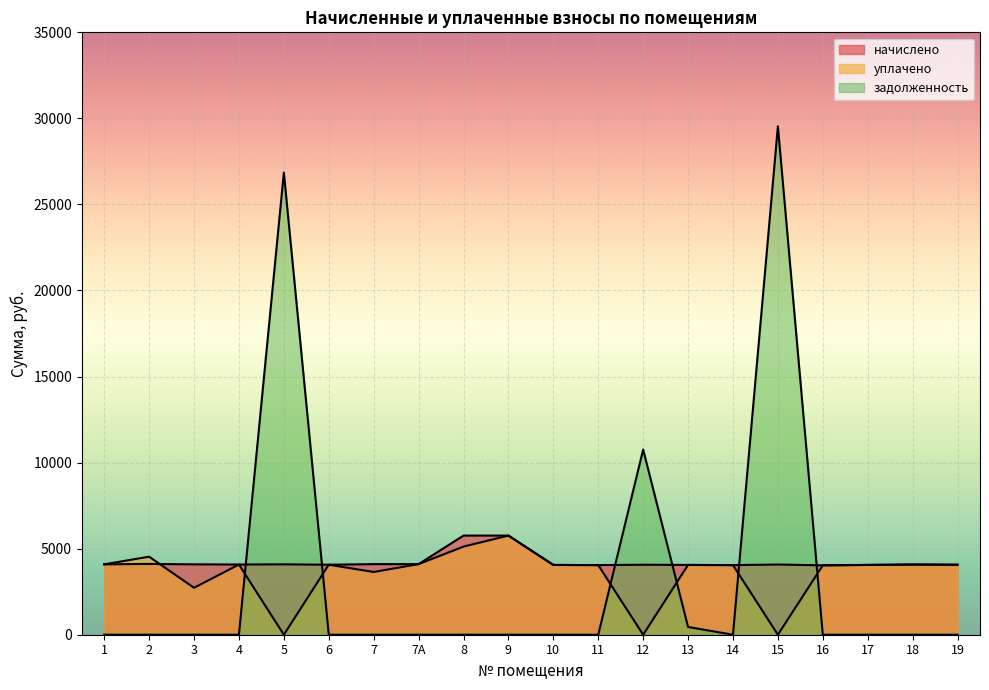

At which category does the chart reach its peak across all series?

15